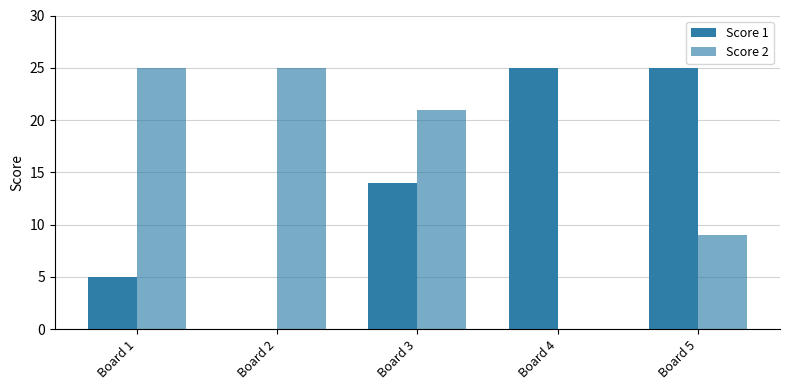

The Score 2 series shows 12 at Board 2. True or false?

False